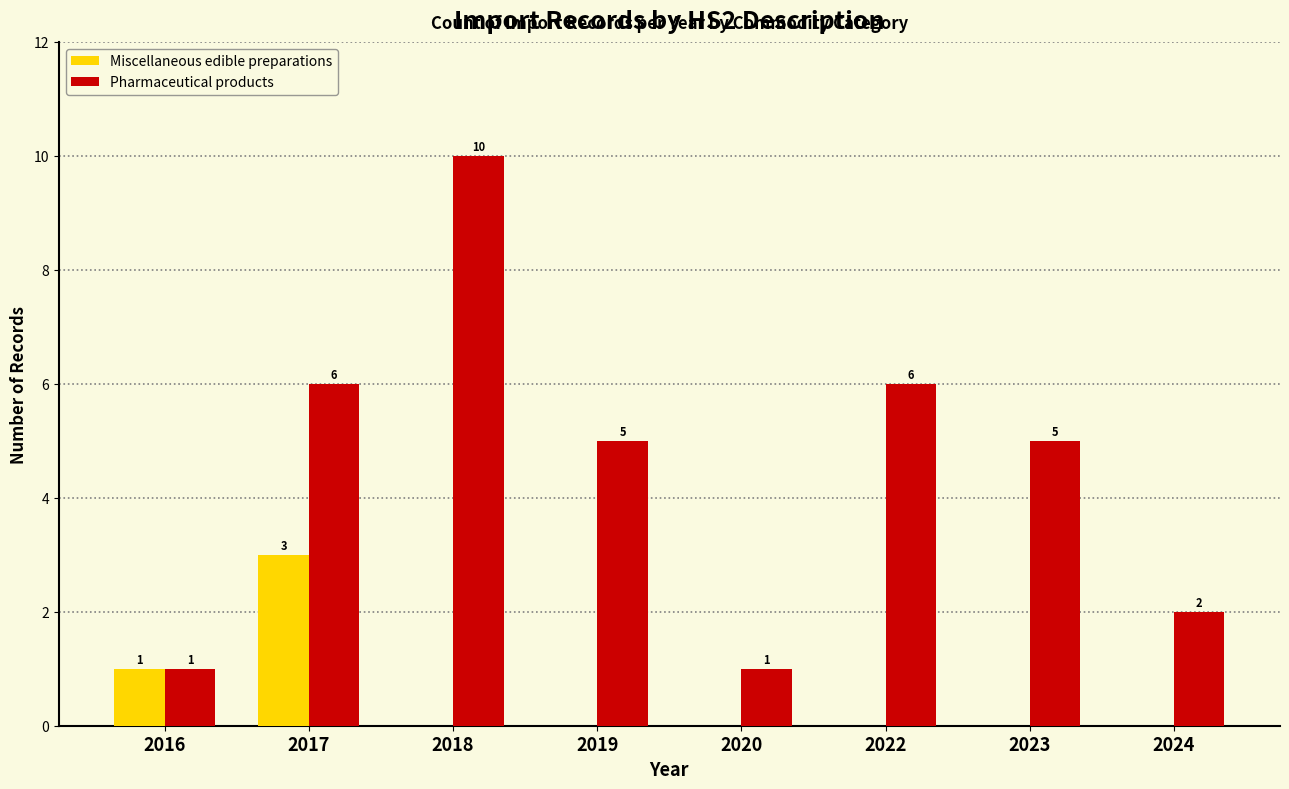

Is it true that Miscellaneous edible preparations equals 1 at 2016?

True